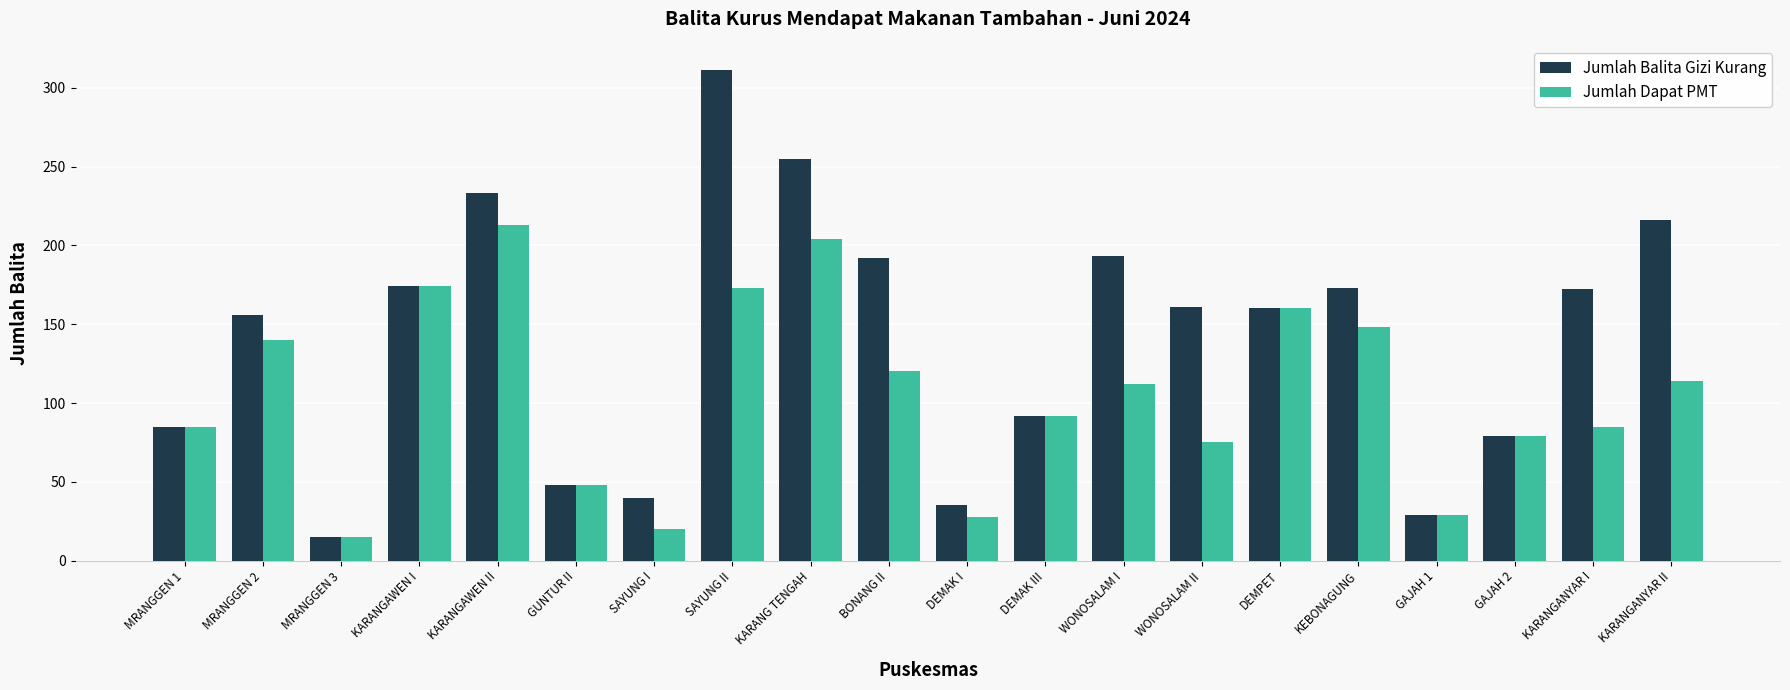

What is the difference between the maximum and minimum values in the Jumlah Dapat PMT series?

198